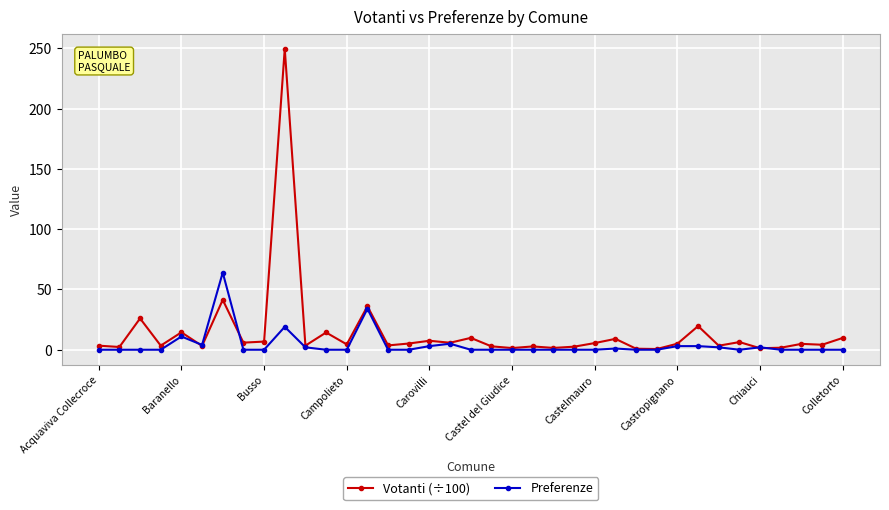

Which series has the widest spread of values?

Votanti (÷100)